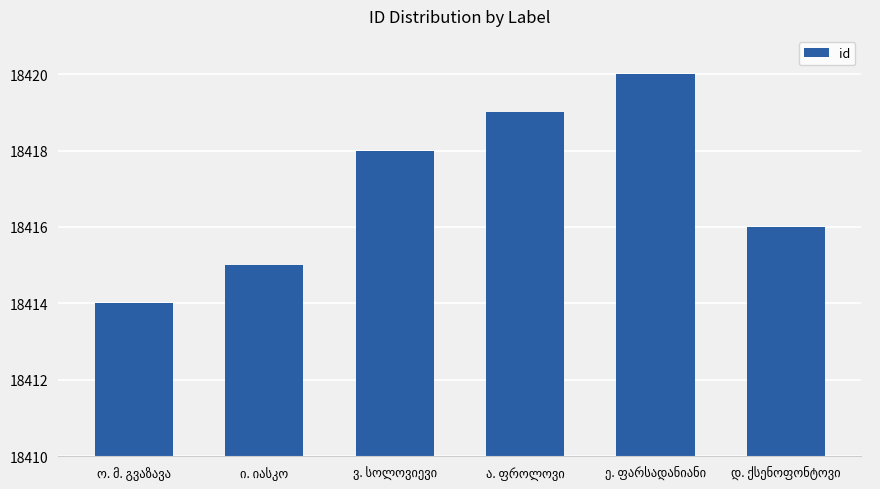

What is the value of the 1st bar from the left?

18414